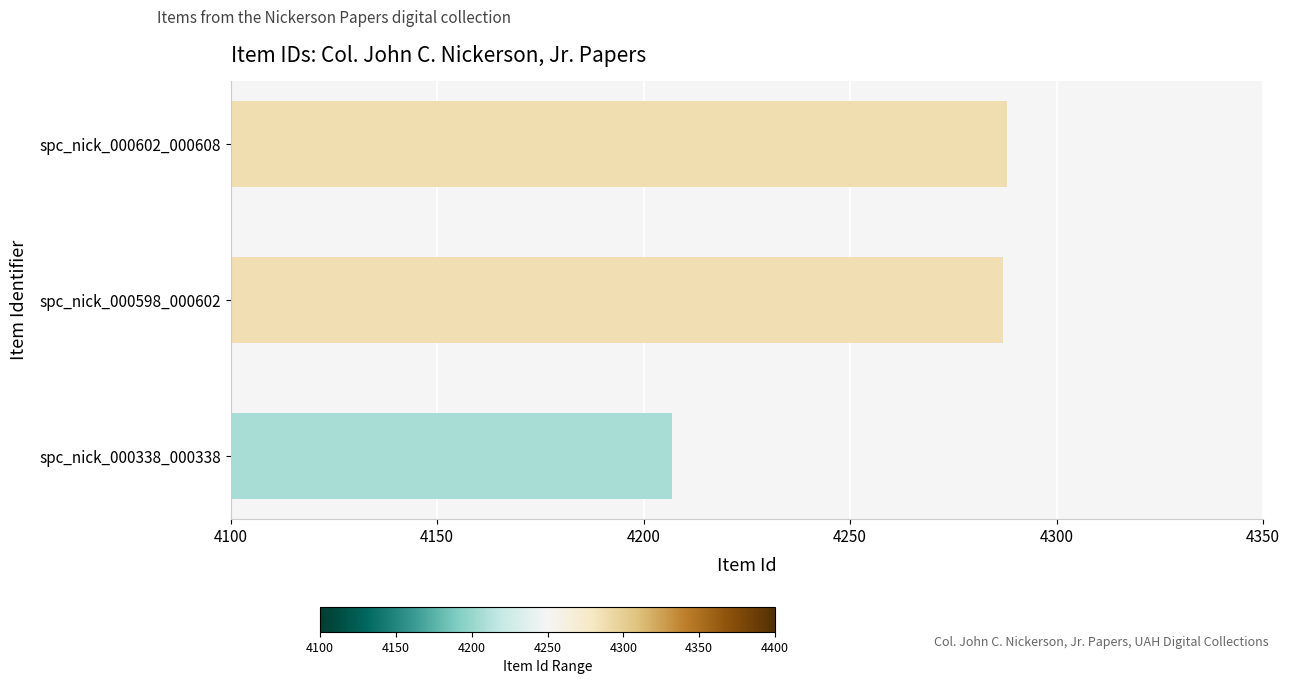

Read the value at spc_nick_000602_000608, to the nearest 10.

4290